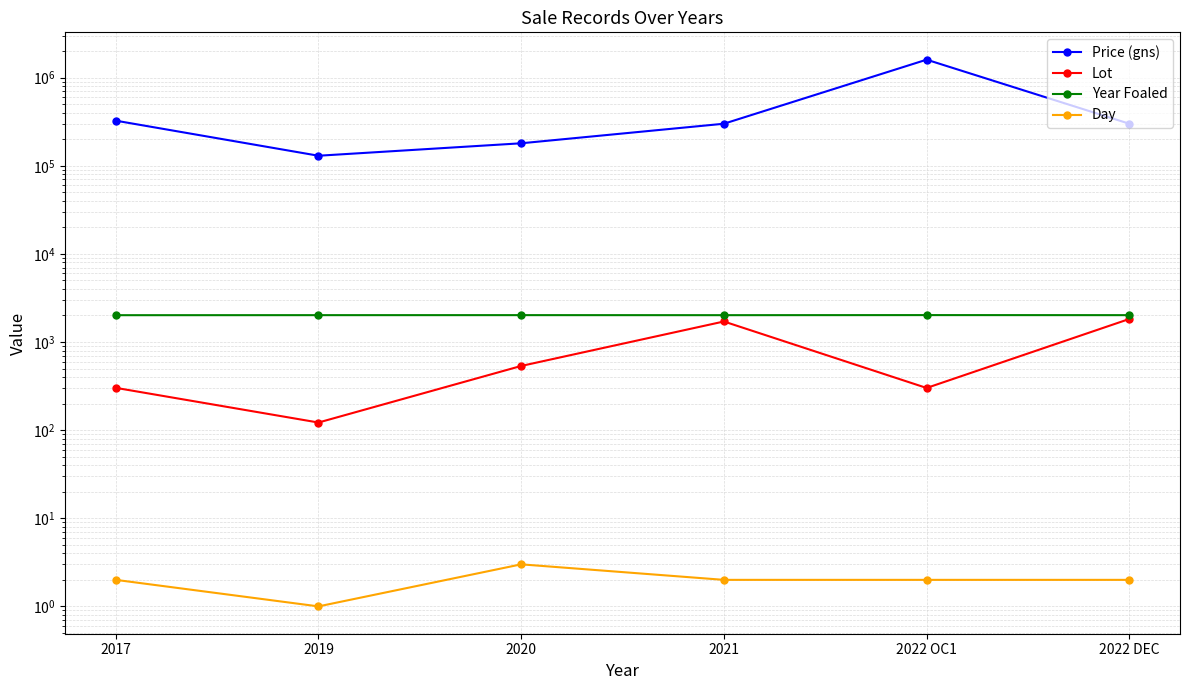

Reading left to right, what are all the values shown in this chart?

Price (gns): 2017=325000	2019=130000	2020=180000	2021=300000	2022 OC1=1600000	2022 DEC=300000
Lot: 2017=302	2019=122	2020=535	2021=1710	2022 OC1=301	2022 DEC=1826
Year Foaled: 2017=2016	2019=2018	2020=2019	2021=2017	2022 OC1=2021	2022 DEC=2018
Day: 2017=2	2019=1	2020=3	2021=2	2022 OC1=2	2022 DEC=2